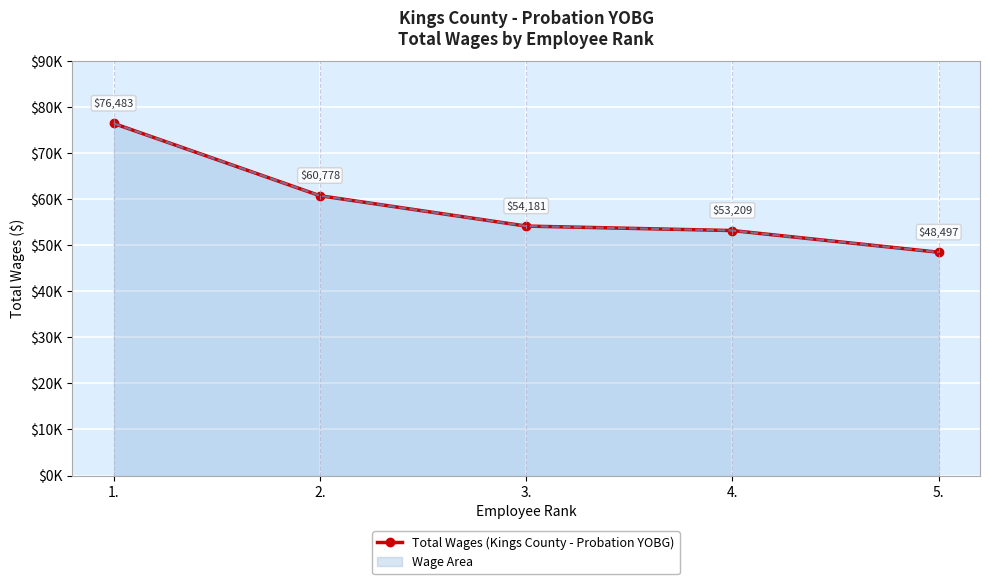

True or false: the data shows 60778 at 2..

True